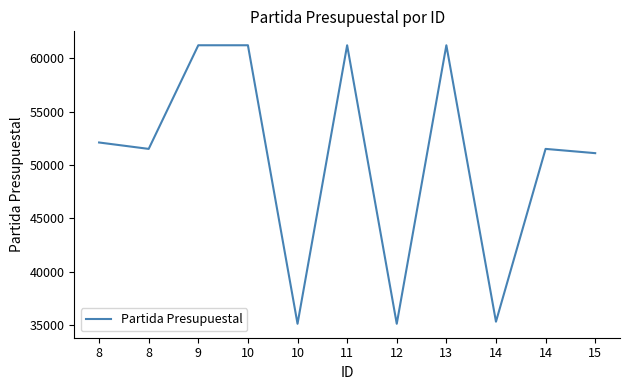

What is the value of the 1st point from the left?

52101